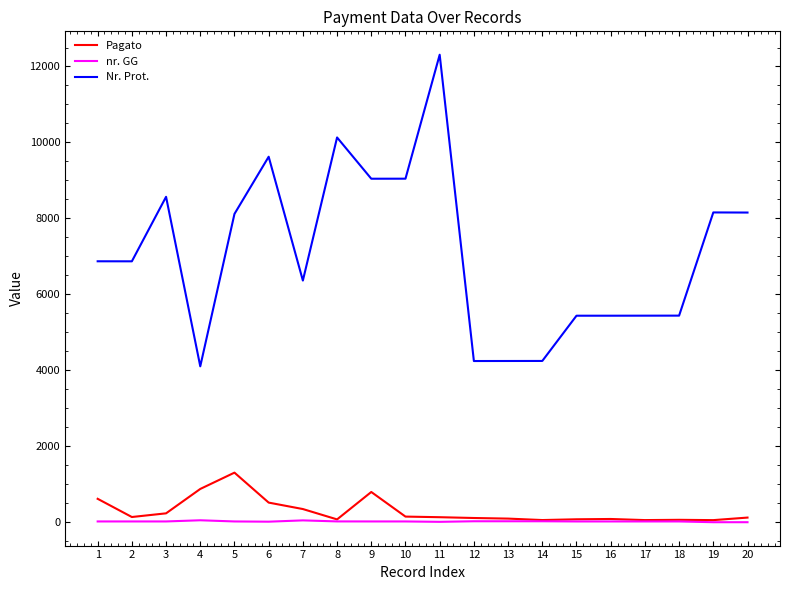

Which series has the largest total across all categories?

Nr. Prot.